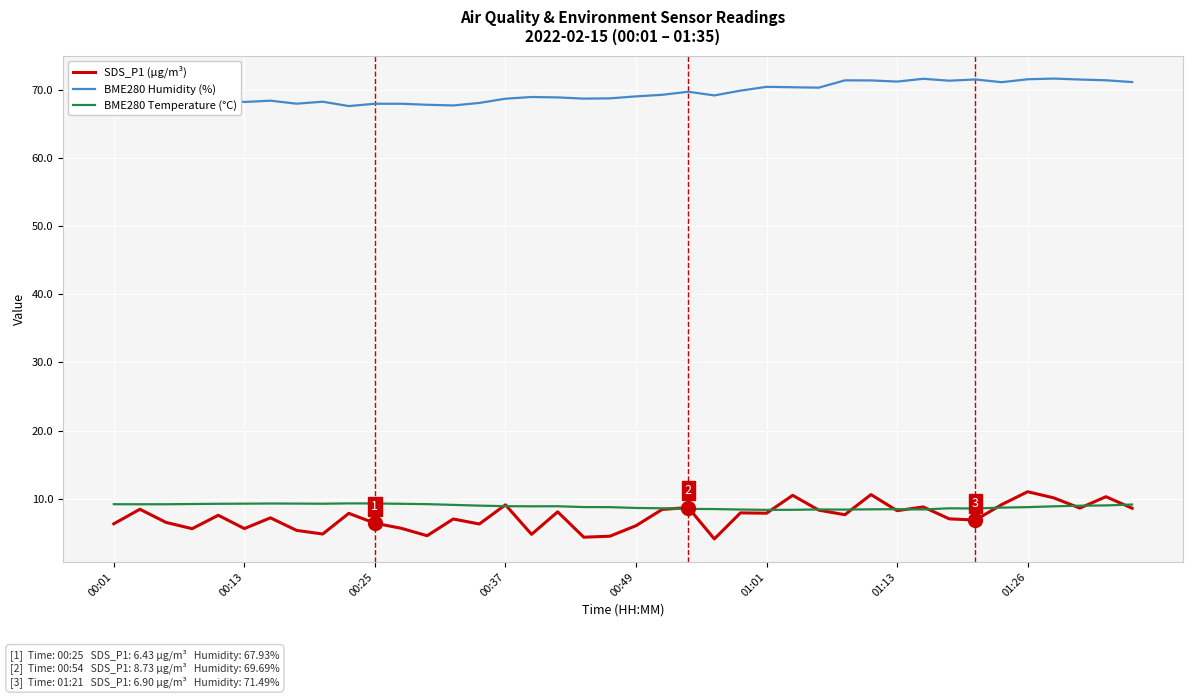

True or false: BME280 Temperature (°C) and BME280 Humidity (%) intersect in this chart.

False